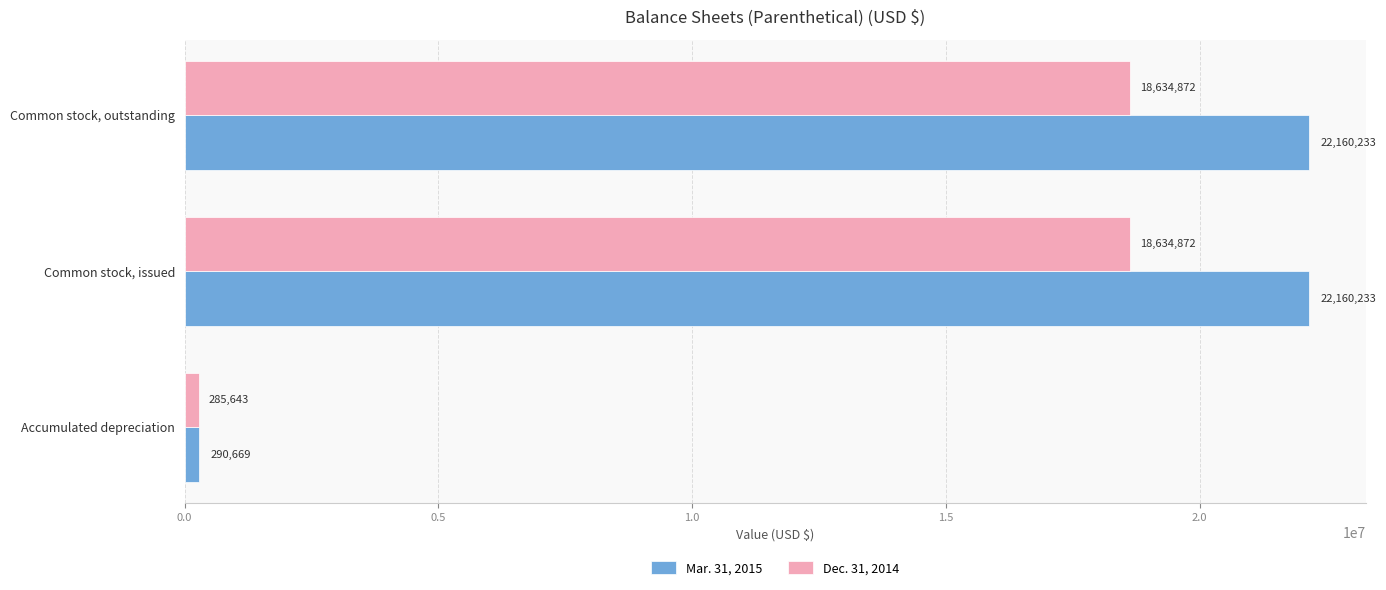

True or false: Mar. 31, 2015 has a value of 22160233 at Common stock, outstanding.

True